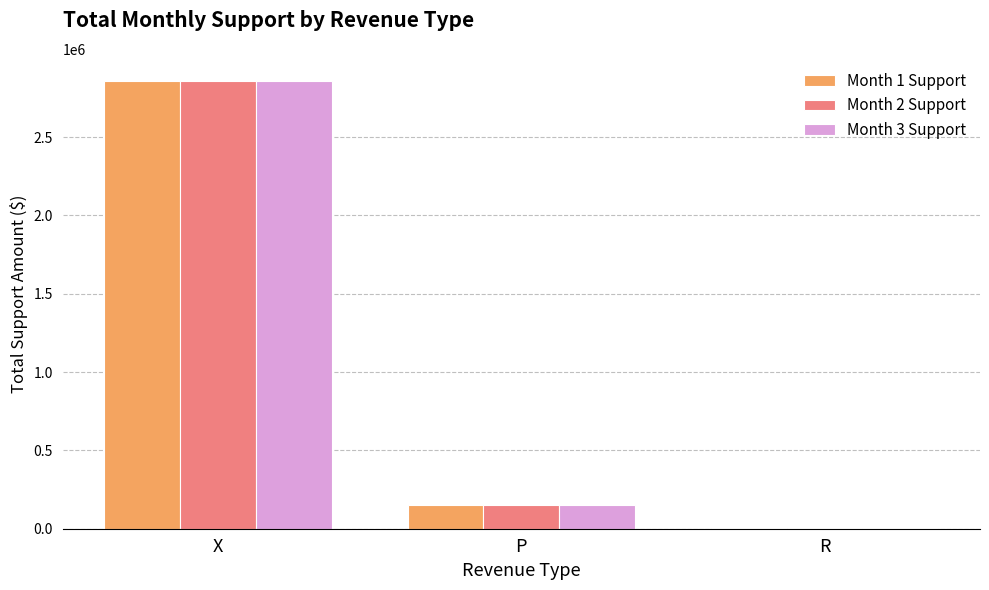

At which label does Month 1 Support first exceed 152861?

X